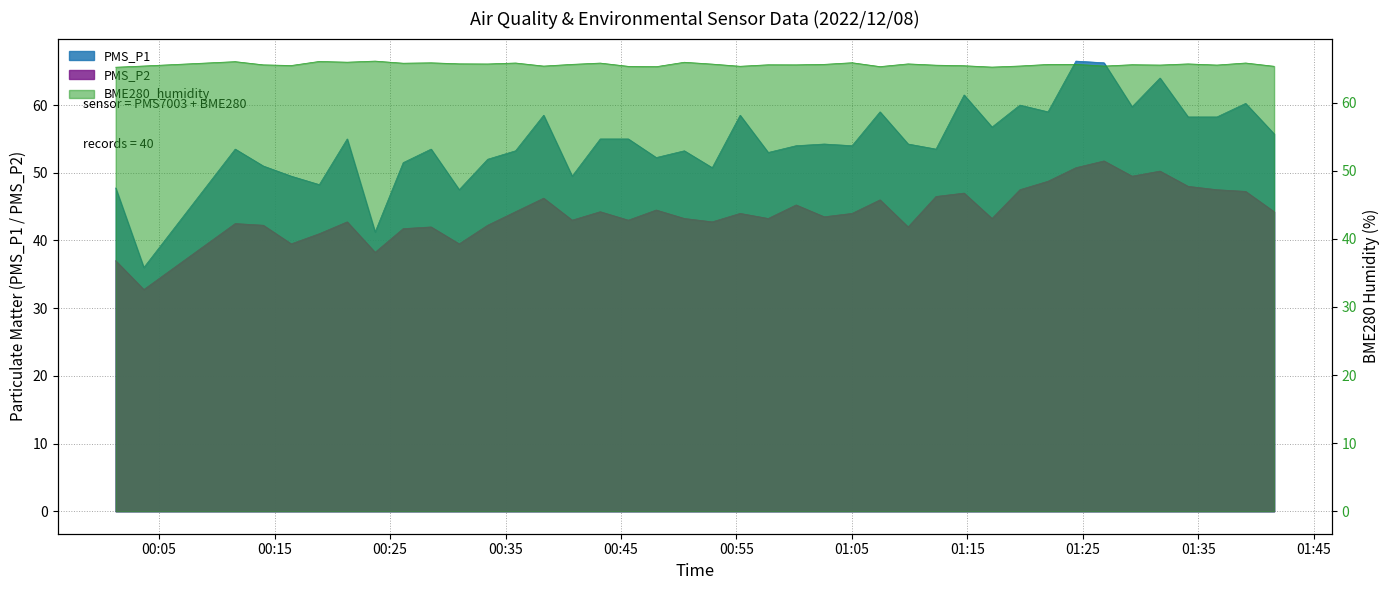

Reading right to left, what are all the values shown in this chart?

PMS_P1: 55.8	60.2	58.2	58.2	64.0	59.8	66.2	66.5	59.0	60.0	56.8	61.5	53.5	54.2	59.0	54.0	54.2	54.0	53.0	58.5	50.8	53.2	52.2	55.0	55.0	49.5	58.5	53.2	52.0	47.5	53.5	51.5	41.2	55.0	48.2	49.5	51.0	53.5	36.0	47.8
PMS_P2: 44.2	47.2	47.5	48.0	50.2	49.5	51.8	50.8	48.8	47.5	43.2	47.0	46.5	42.0	46.0	44.0	43.5	45.2	43.2	44.0	42.8	43.2	44.5	43.0	44.2	43.0	46.2	44.2	42.2	39.5	42.0	41.8	38.2	42.8	41.0	39.5	42.2	42.5	32.8	37.0
BME280_humidity: 65.3	65.8	65.5	65.7	65.5	65.6	65.4	65.6	65.6	65.4	65.2	65.4	65.5	65.7	65.3	65.9	65.6	65.5	65.6	65.3	65.7	65.9	65.3	65.3	65.8	65.6	65.4	65.8	65.7	65.7	65.8	65.8	66.1	65.9	66.0	65.5	65.5	66.0	65.4	65.2